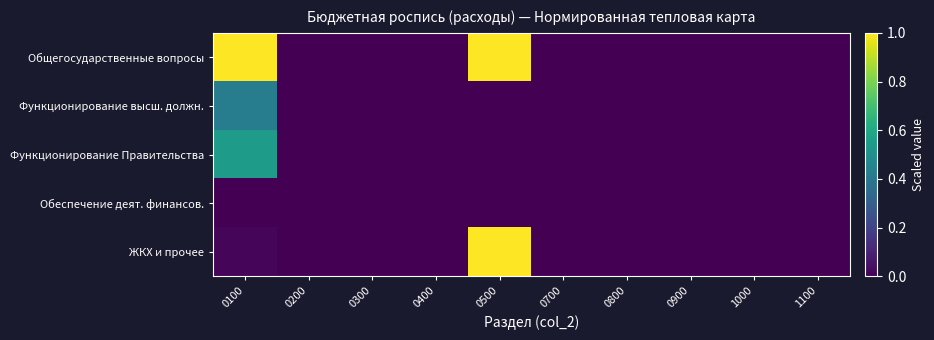

Reading left to right, transcribe all the data shown in this chart.

Общегосударственные вопросы: 0100=1.0	0200=0.0	0300=0.0	0400=0.0	0500=1.0	0700=0.0	0800=0.0	0900=0.0	1000=0.0	1100=0.0
Функционирование высш. должн.: 0100=0.4	0200=0.0	0300=0.0	0400=0.0	0500=0.0	0700=0.0	0800=0.0	0900=0.0	1000=0.0	1100=0.0
Функционирование Правительства: 0100=0.5	0200=0.0	0300=0.0	0400=0.0	0500=0.0	0700=0.0	0800=0.0	0900=0.0	1000=0.0	1100=0.0
Обеспечение деят. финансов.: 0100=0.0	0200=0.0	0300=0.0	0400=0.0	0500=0.0	0700=0.0	0800=0.0	0900=0.0	1000=0.0	1100=0.0
ЖКХ и прочее: 0100=0.0	0200=0.0	0300=0.0	0400=0.0	0500=1.0	0700=0.0	0800=0.0	0900=0.0	1000=0.0	1100=0.0